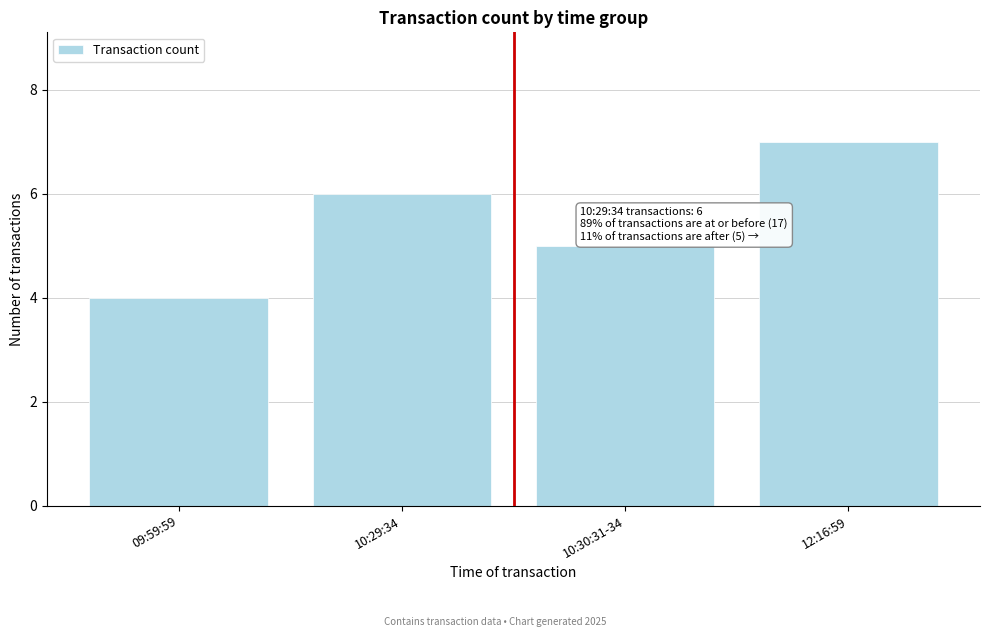

Reading right to left, extract all data points from this chart.

12:16:59=7	10:30:31-34=5	10:29:34=6	09:59:59=4